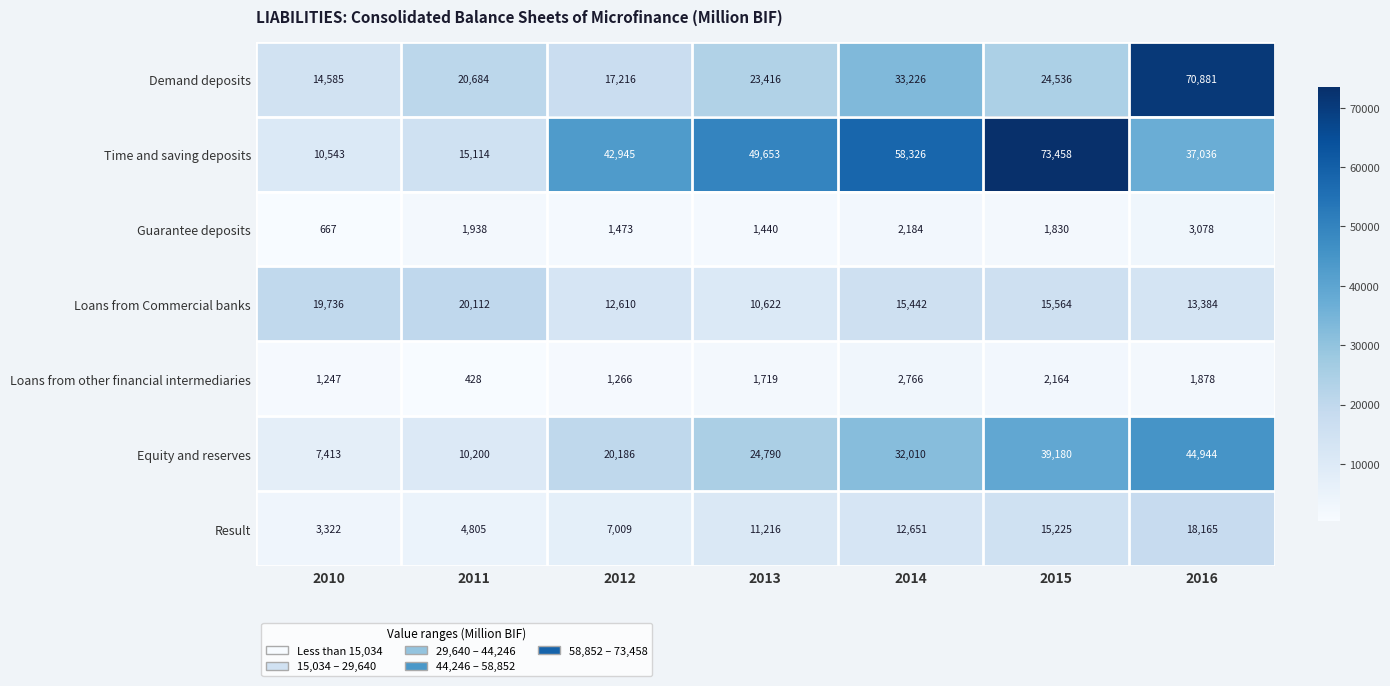

What is the approximate value of Equity and reserves at 2011, to the nearest 10?

10200